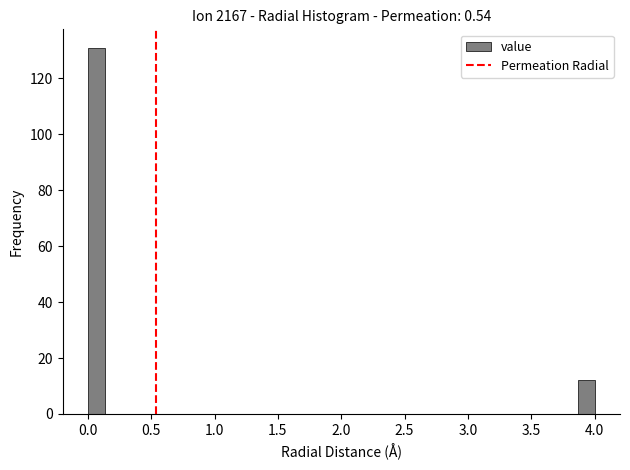

Read against the x-axis, roughly where is the centre of the tallest bar?

0.05